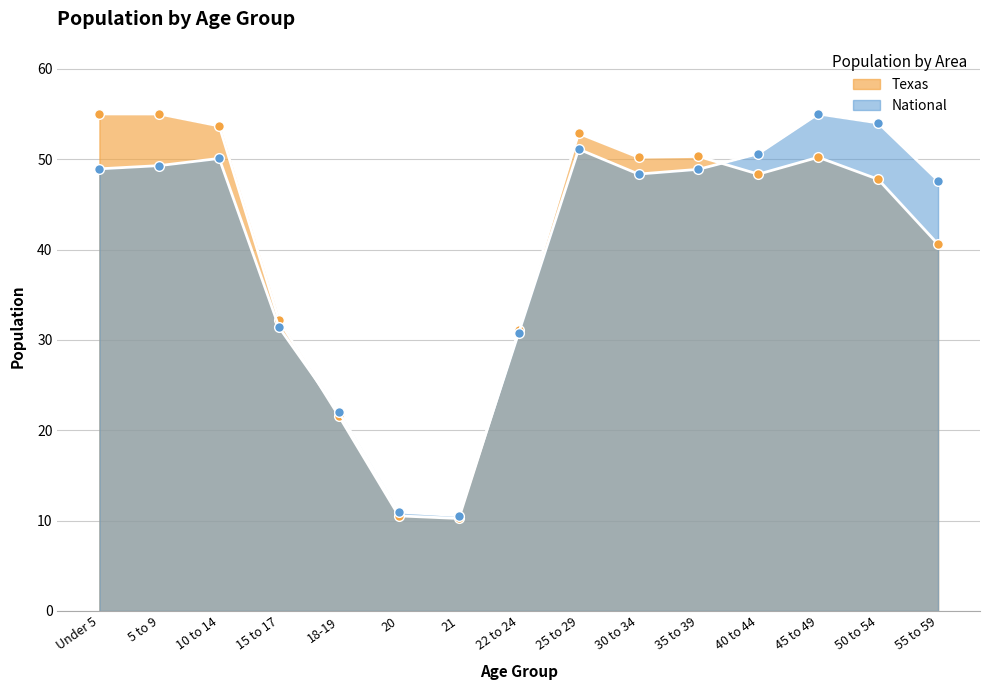

What is the difference between the National (line) values at 18-19 and 22 to 24?

8.8